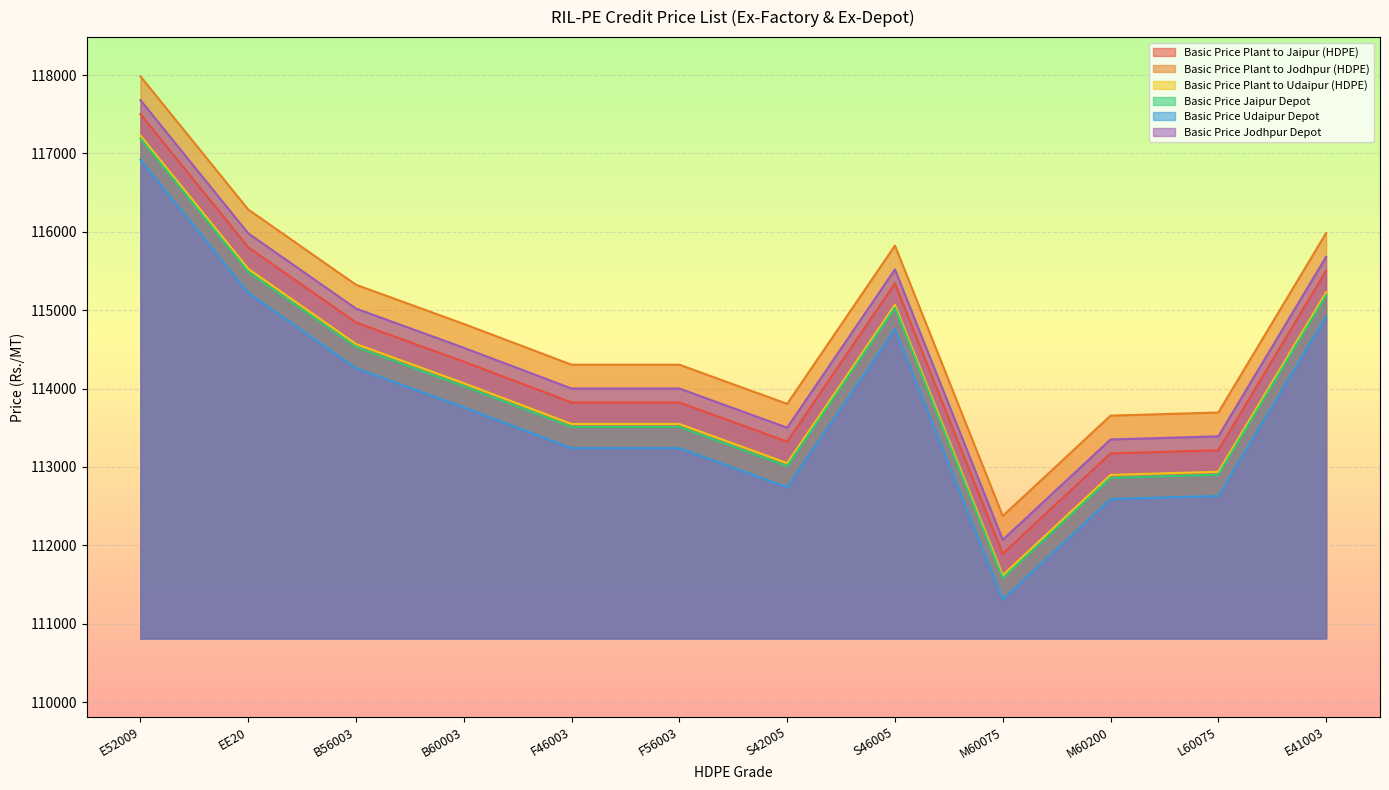

Which category has the lowest value in the Basic Price Udaipur Depot series?

M60075